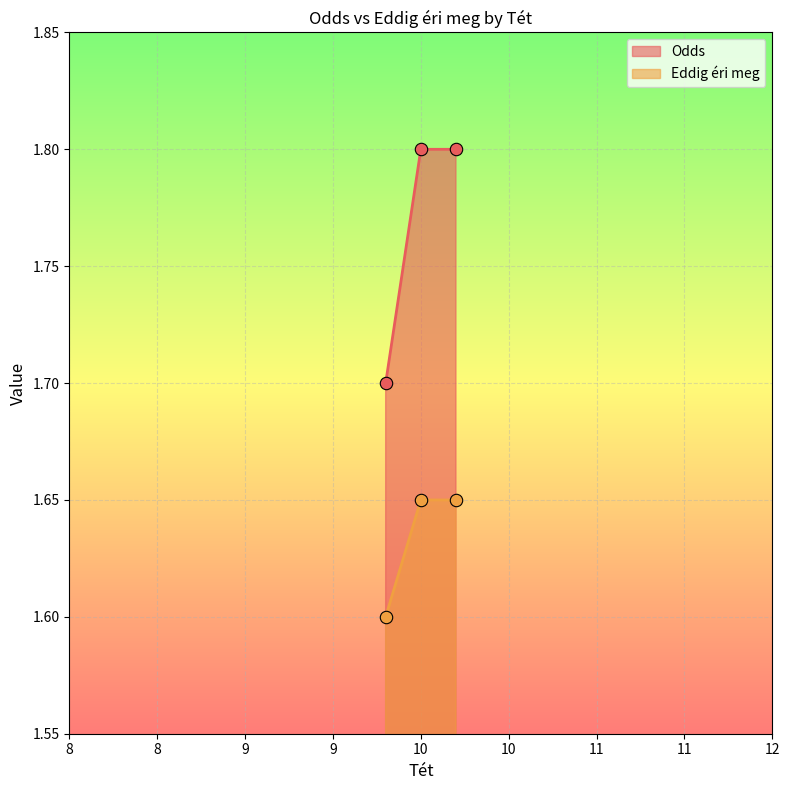

Which series contains the highest Y value?

Odds